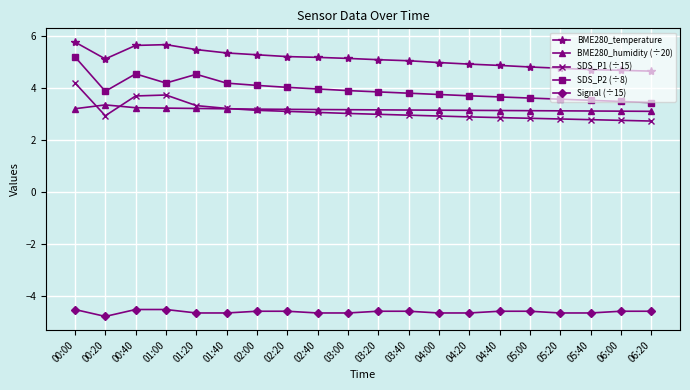

What is the total value across all series at 04:20?

10.0